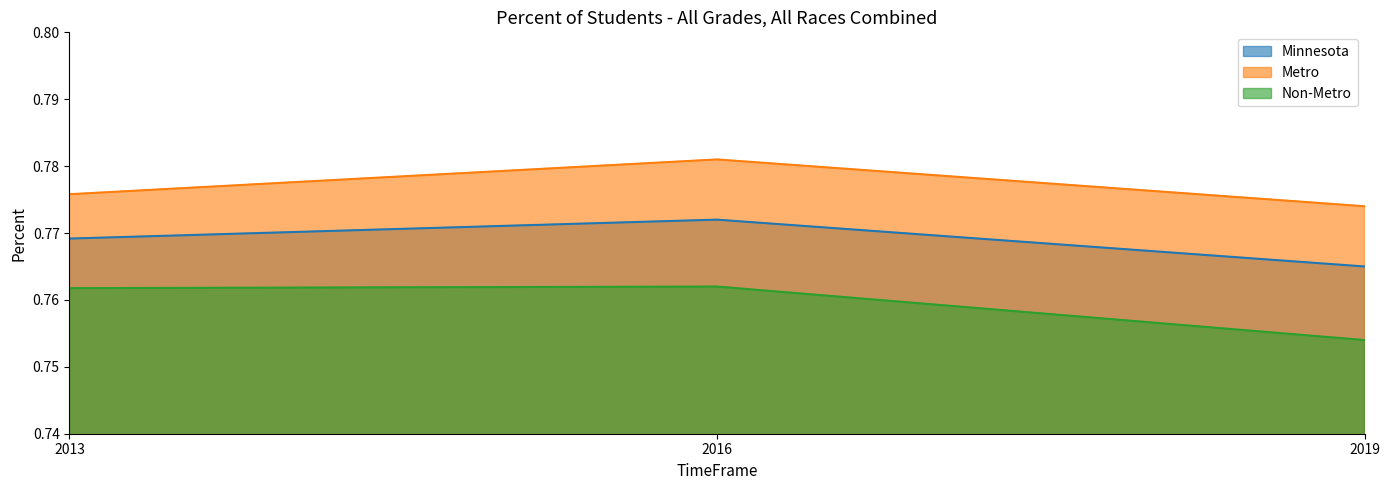

Which category has the highest value in the Metro series?

2016